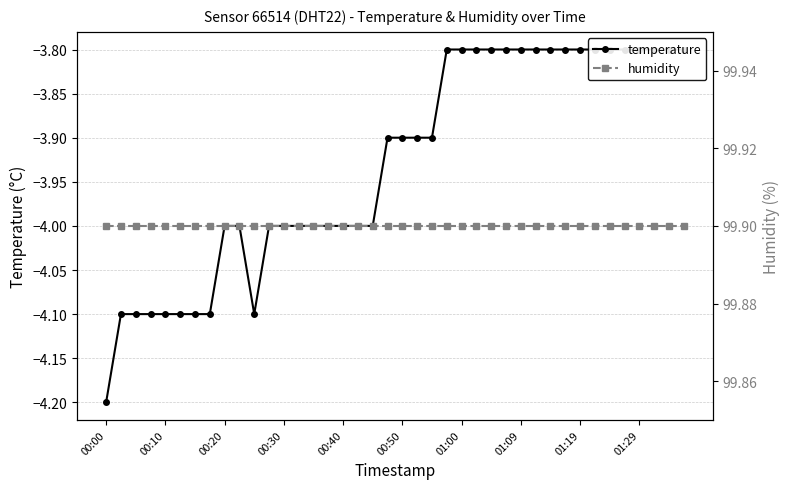

What is the total value across all series at 15?

95.9